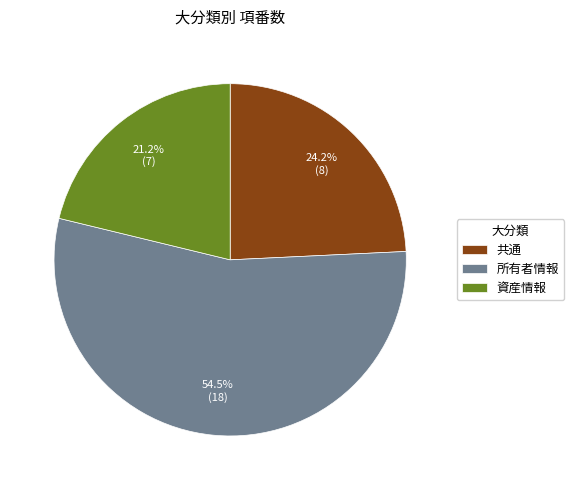

Which category has the biggest portion of the pie?

所有者情報